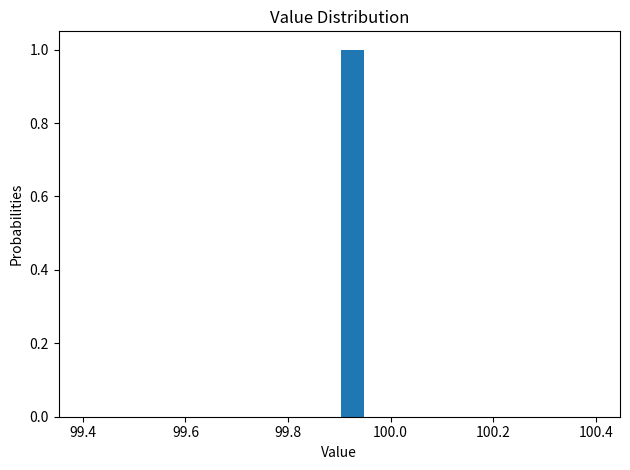

Read against the x-axis, roughly where is the centre of the tallest bar?

99.92